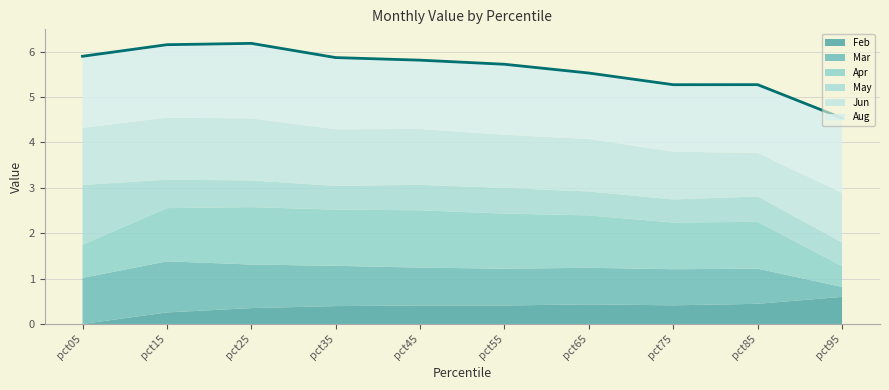

Is it true that Feb equals 0.4 at pct45?

True